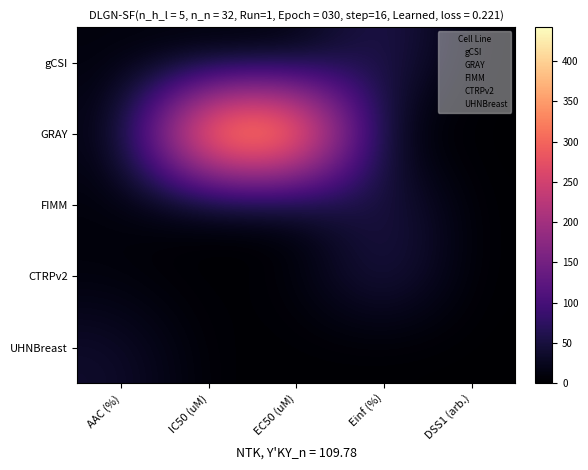

Which has a higher value, IC50 (uM) or AAC (%)?

AAC (%)